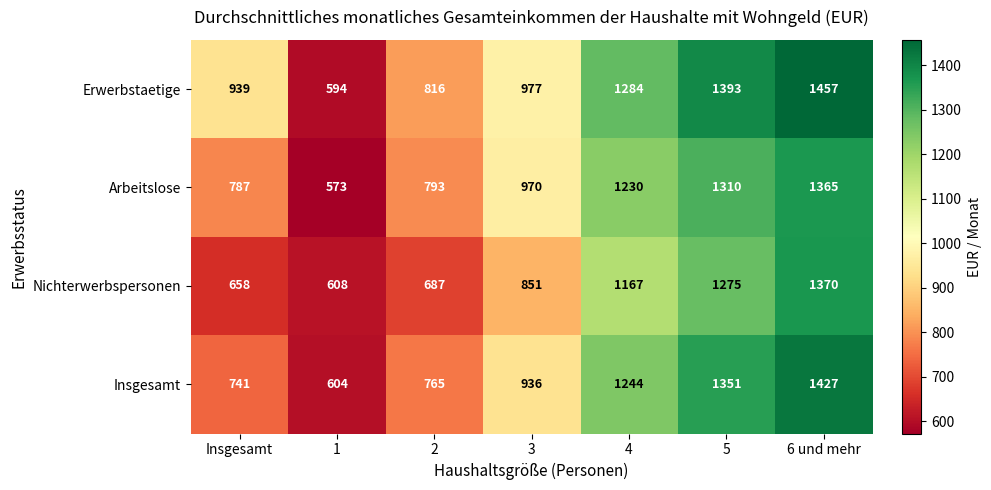

Count the number of categories in the chart.

7